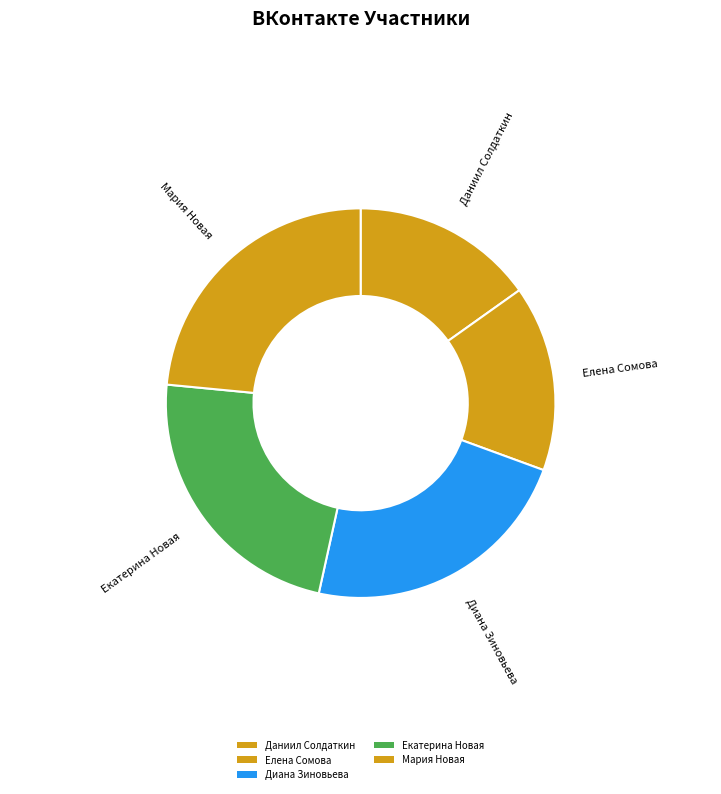

Between Даниил Солдаткин and Екатерина Новая, which is larger?

Екатерина Новая